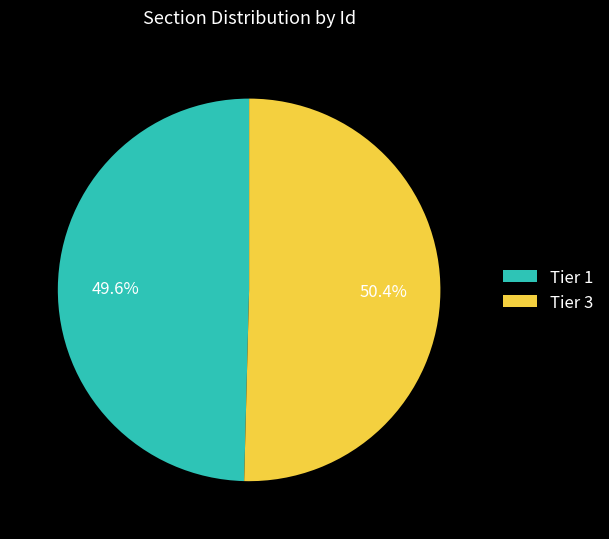

The Tier 3 slice represents 50% of the pie. True or false?

True